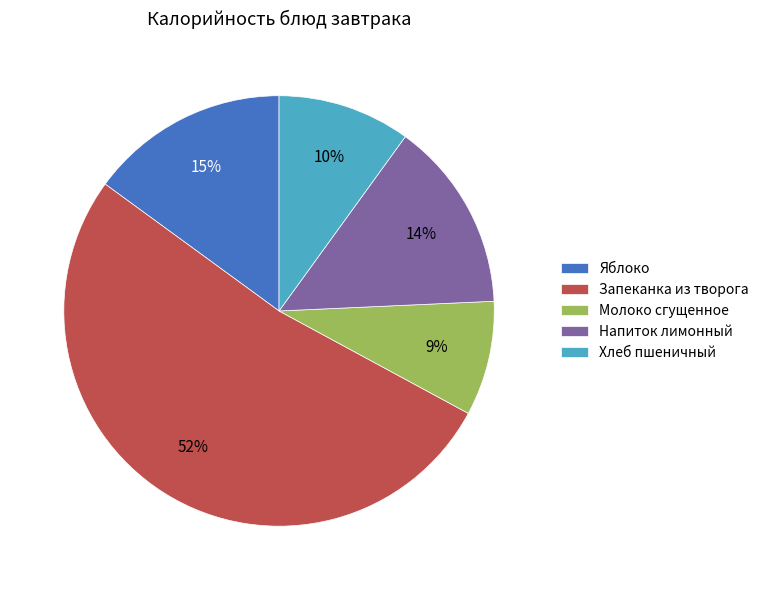

Which has a higher value, Запеканка из творога or Молоко сгущенное?

Запеканка из творога